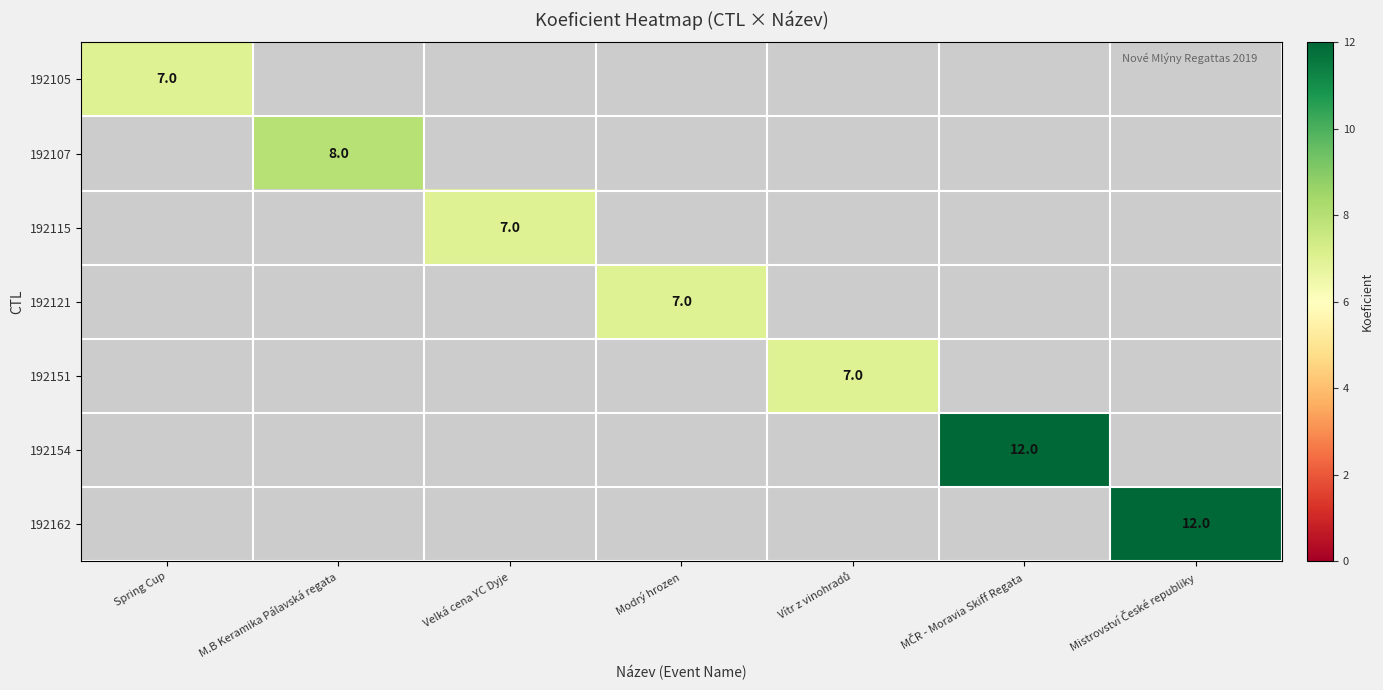

How many categories are shown in the chart?

7